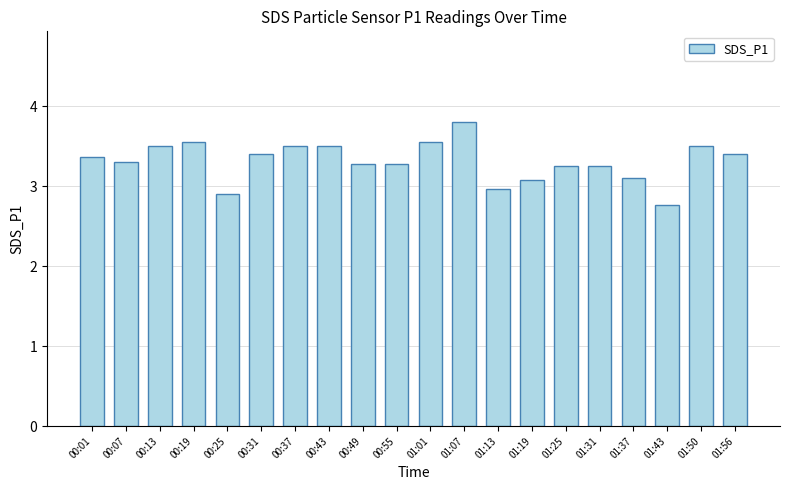

What is the sum of the values at 00:37 and 01:19?

6.6